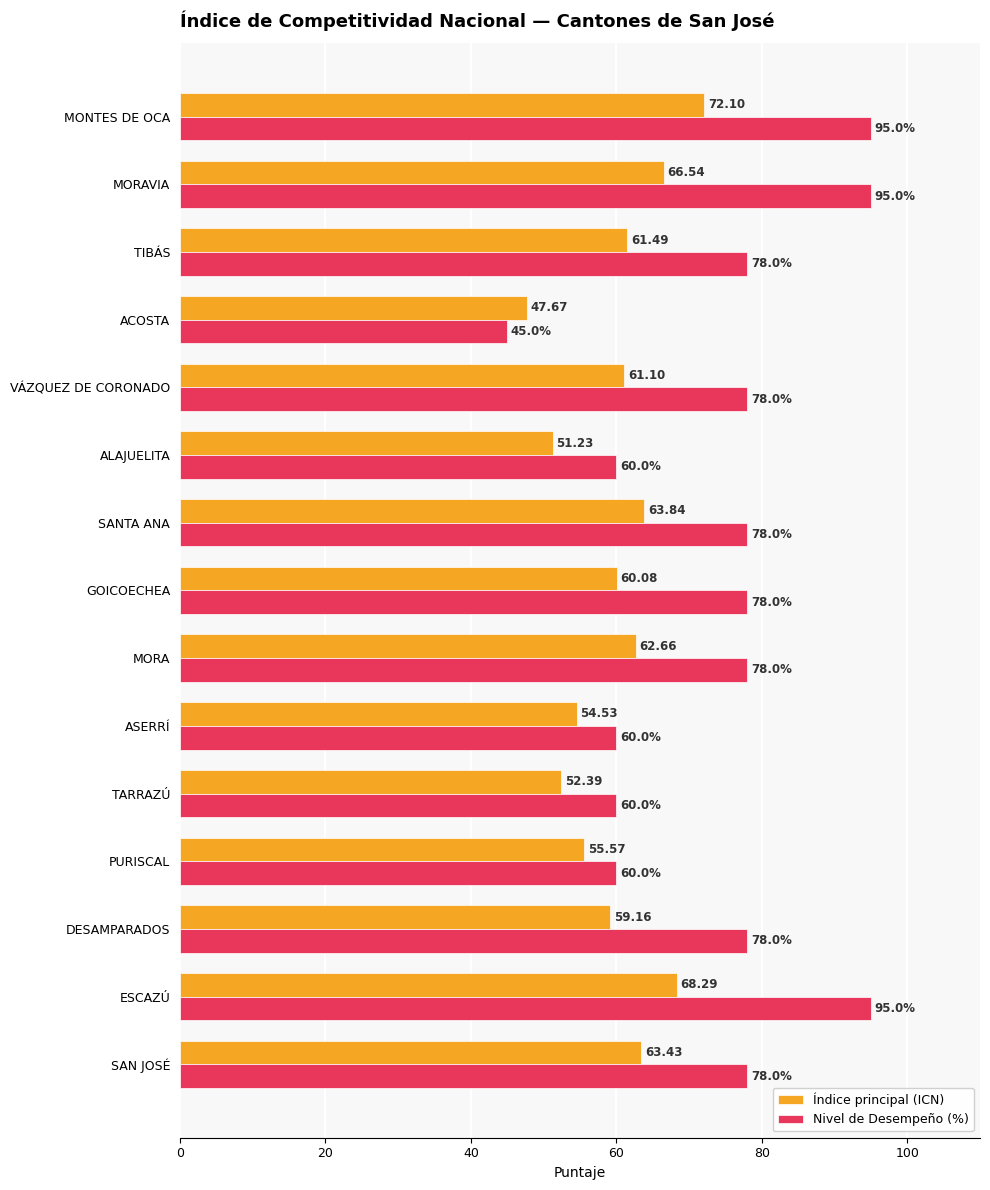

Where is Índice principal (ICN) nearest to the value 59?

DESAMPARADOS